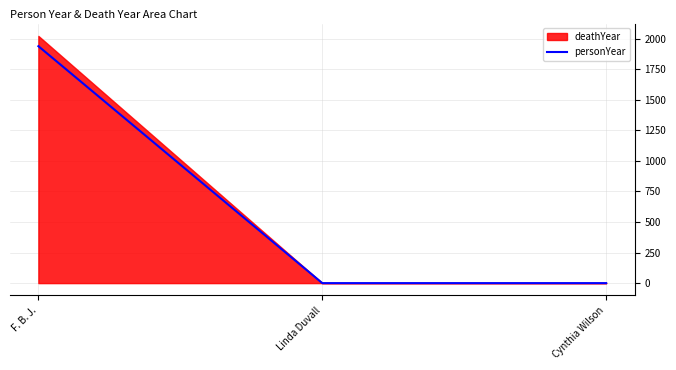

The value at F. B. J. is 1939. True or false?

True